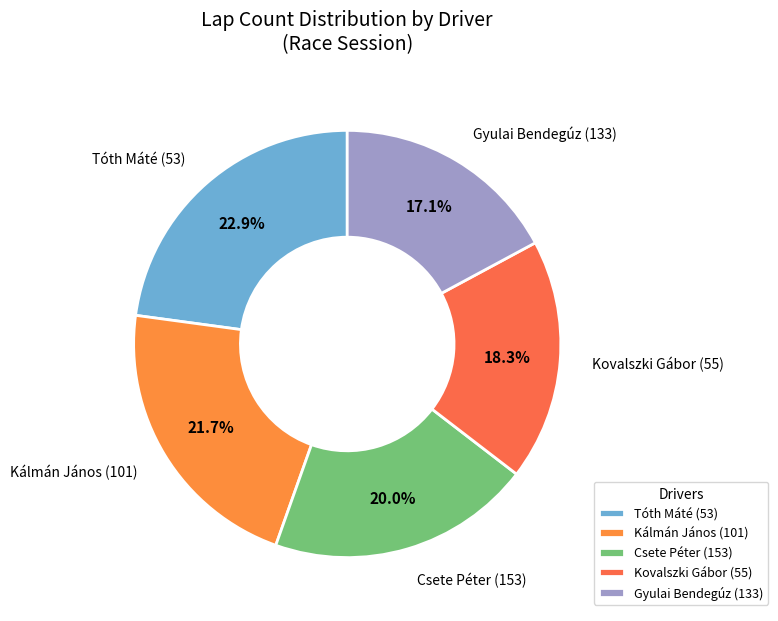

Does Kálmán János (101) account for over 50% of the chart?

No